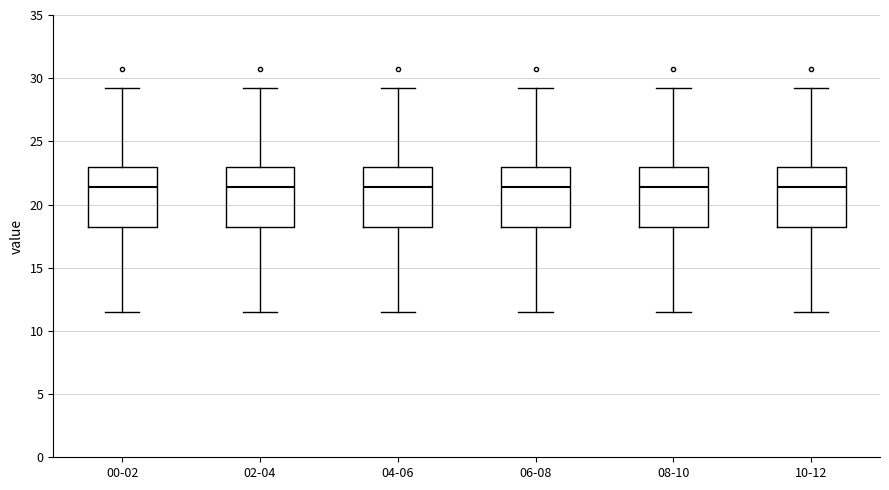

Where is the upper edge of the box for 08-10 on the y-axis? The values are not printed on the chart, so give them approximately, as read against the axis.

23.0